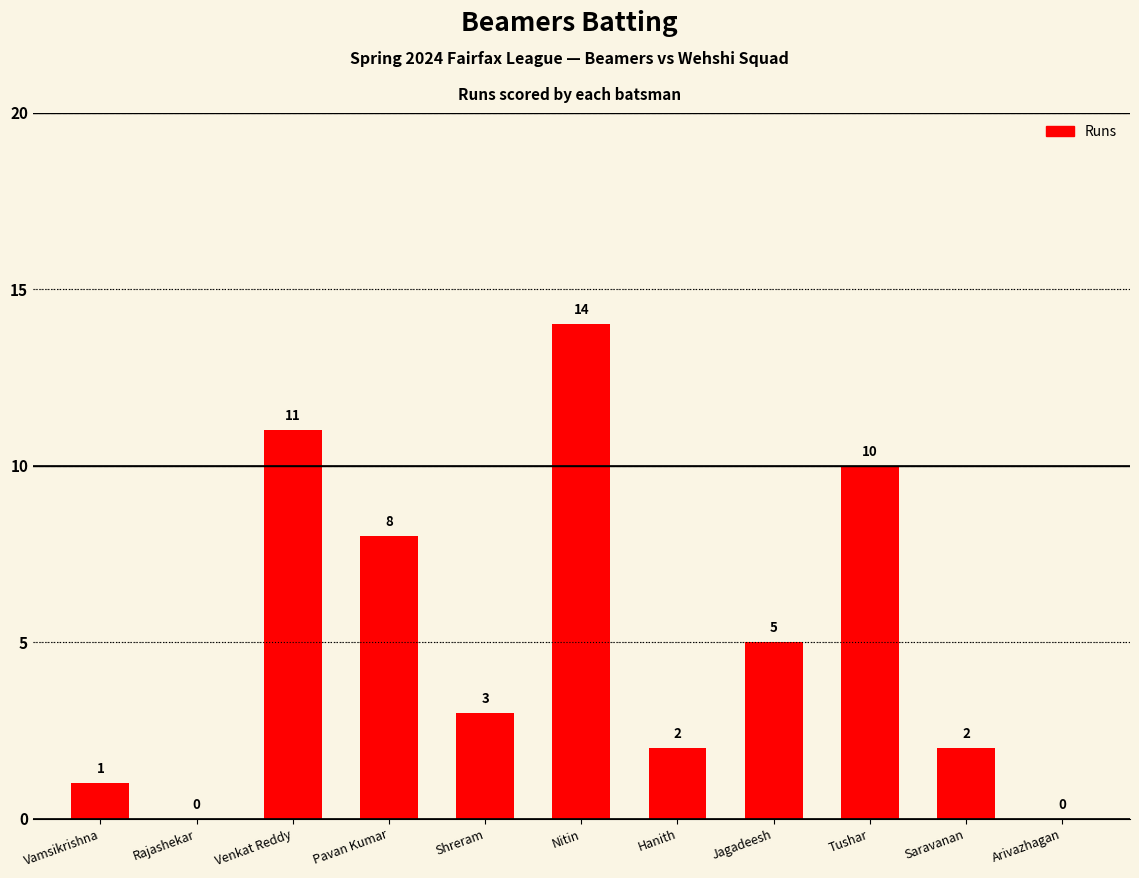

What is the greatest value displayed?

14